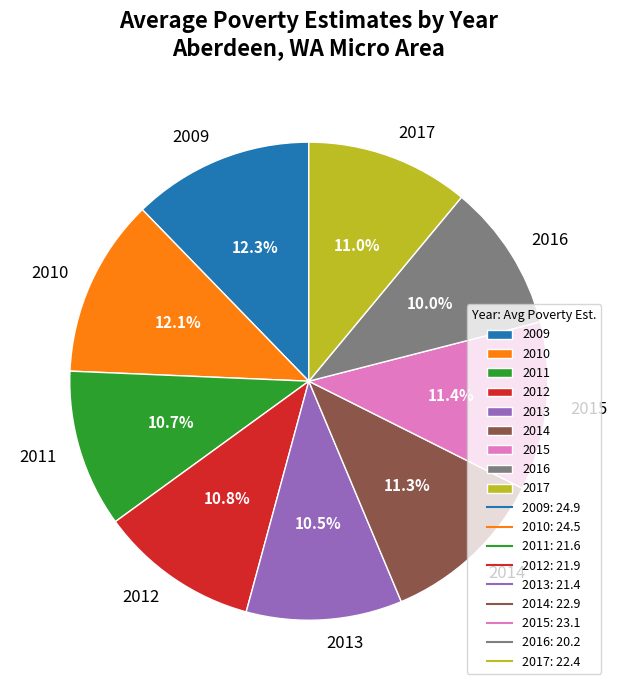

Is there a majority slice in this chart?

No